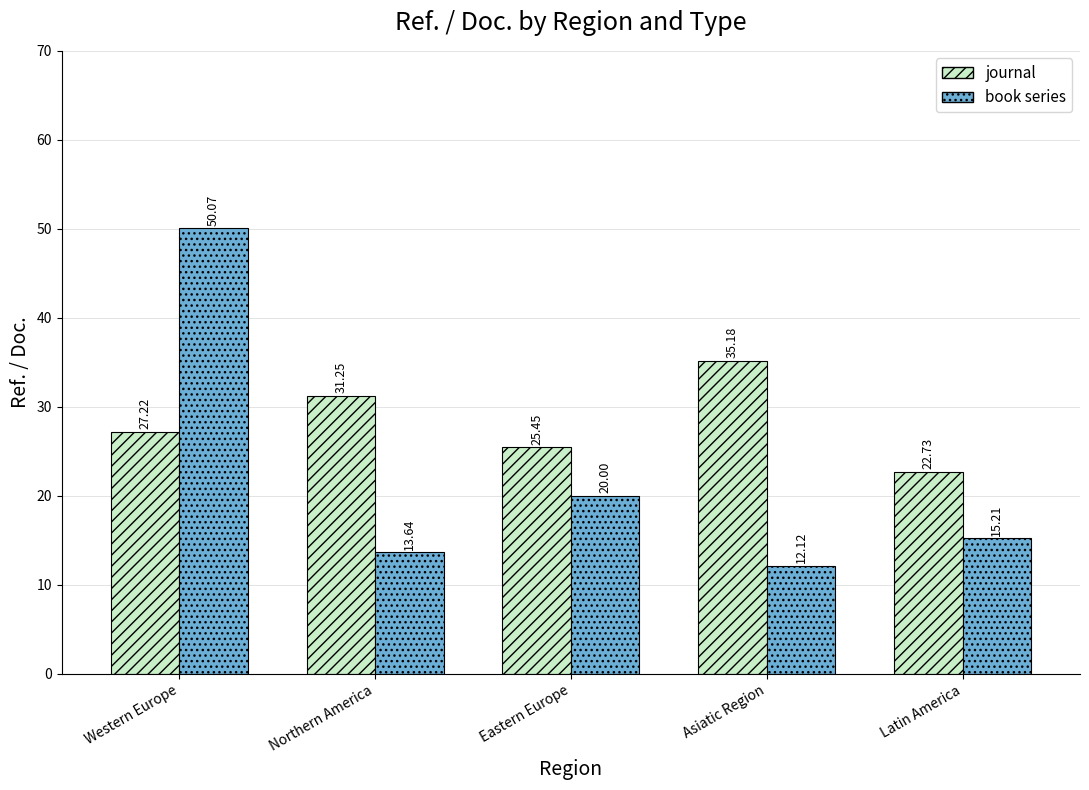

How many distinct data groups are displayed?

2